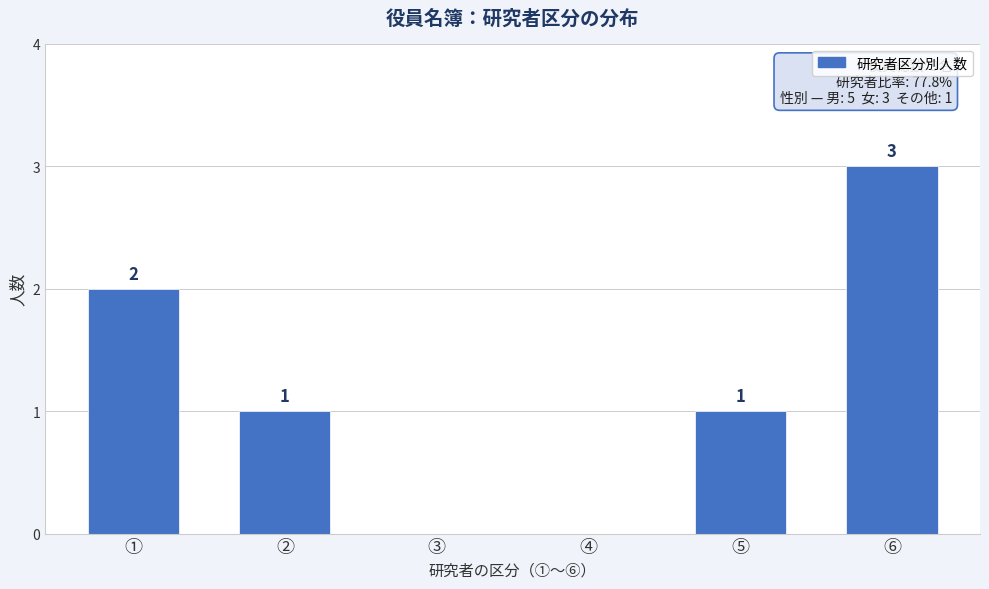

Reading left to right, what are all the values shown in this chart?

①=2	②=1	③=0	④=0	⑤=1	⑥=3